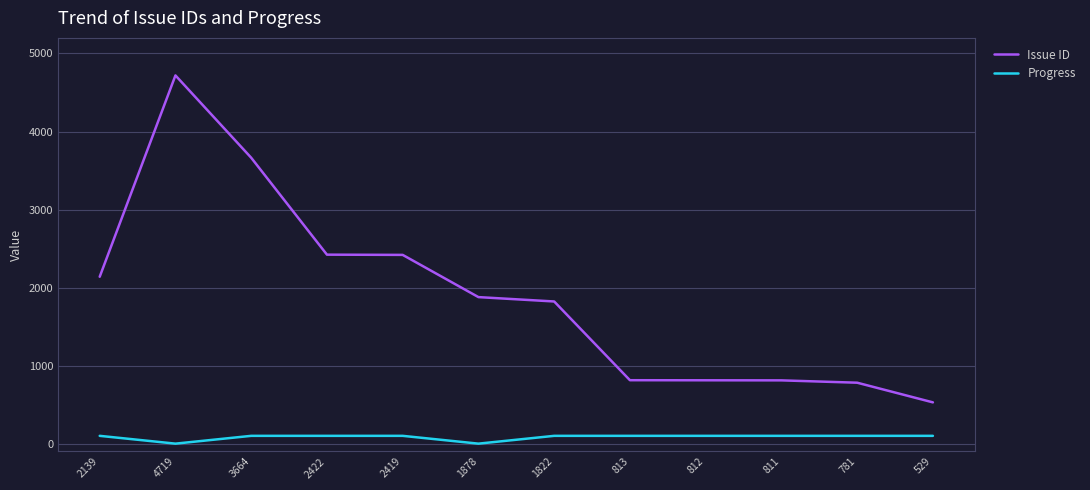

What is the sum of all Progress values?

1000